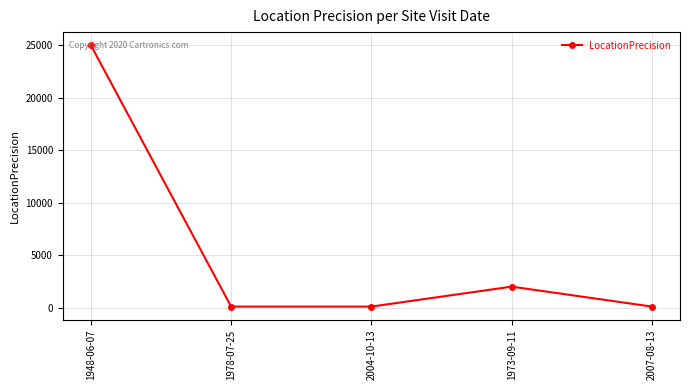

Reading right to left, what are all the values shown in this chart?

100	2000	100	100	25000